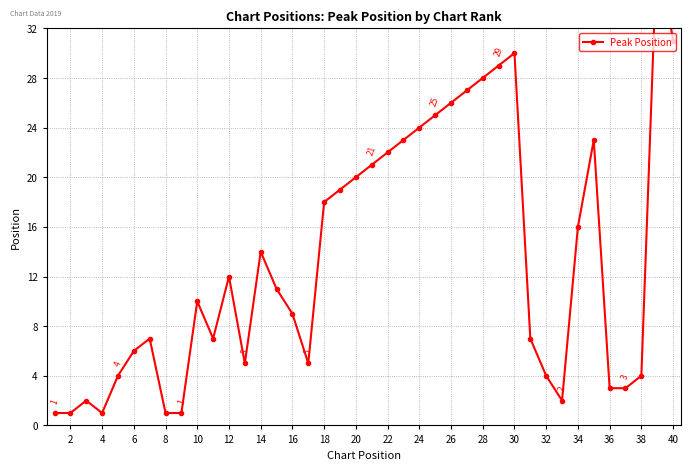

What is the value of the 12th point from the left?

12